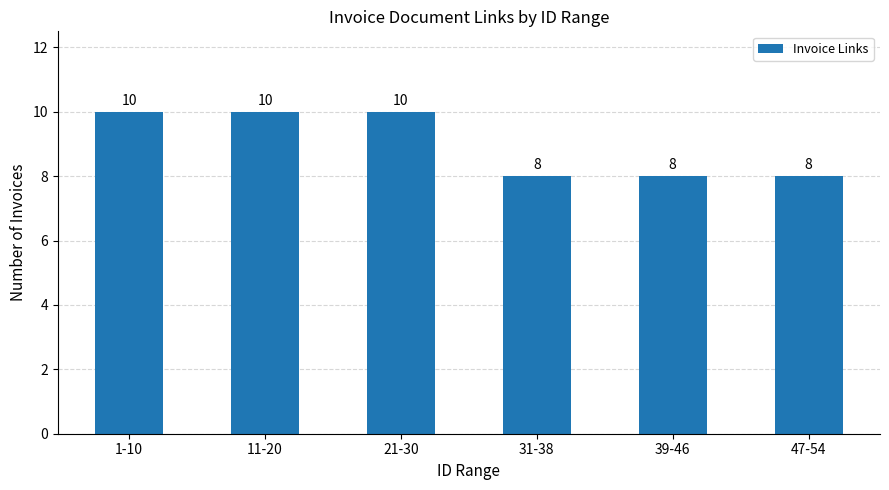

True or false: the data shows 10 at 21-30.

True